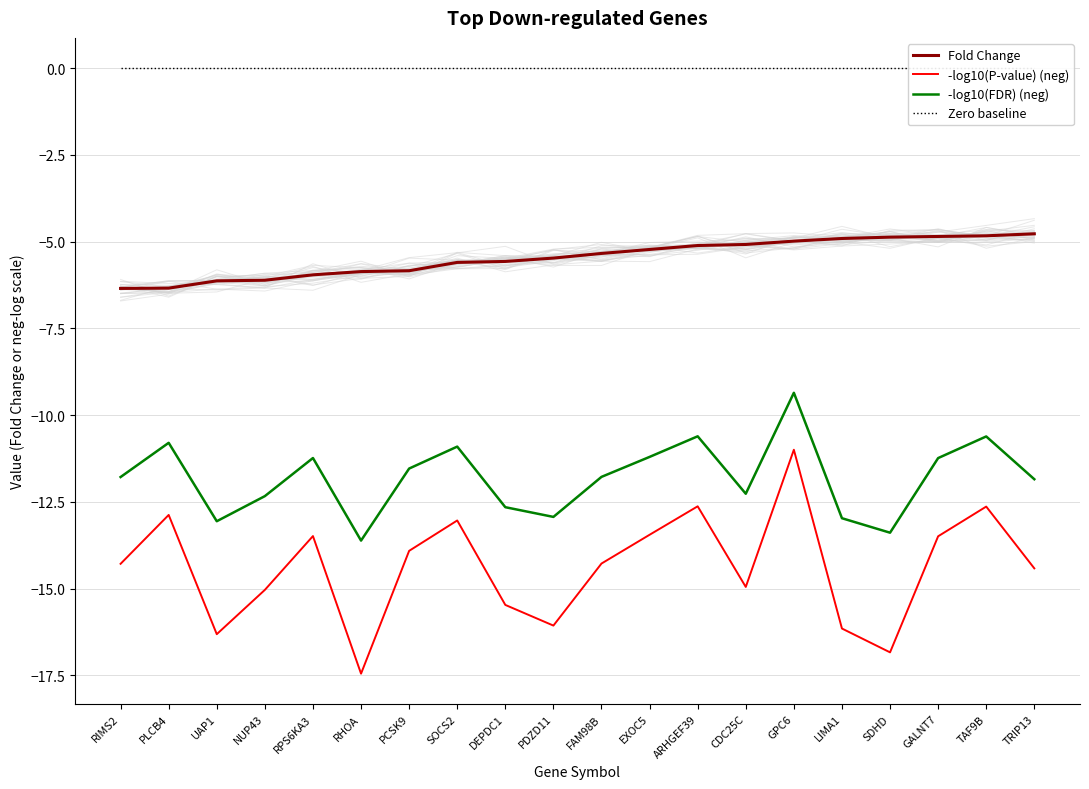

True or false: Fold Change has more than 0 interior local peaks.

False